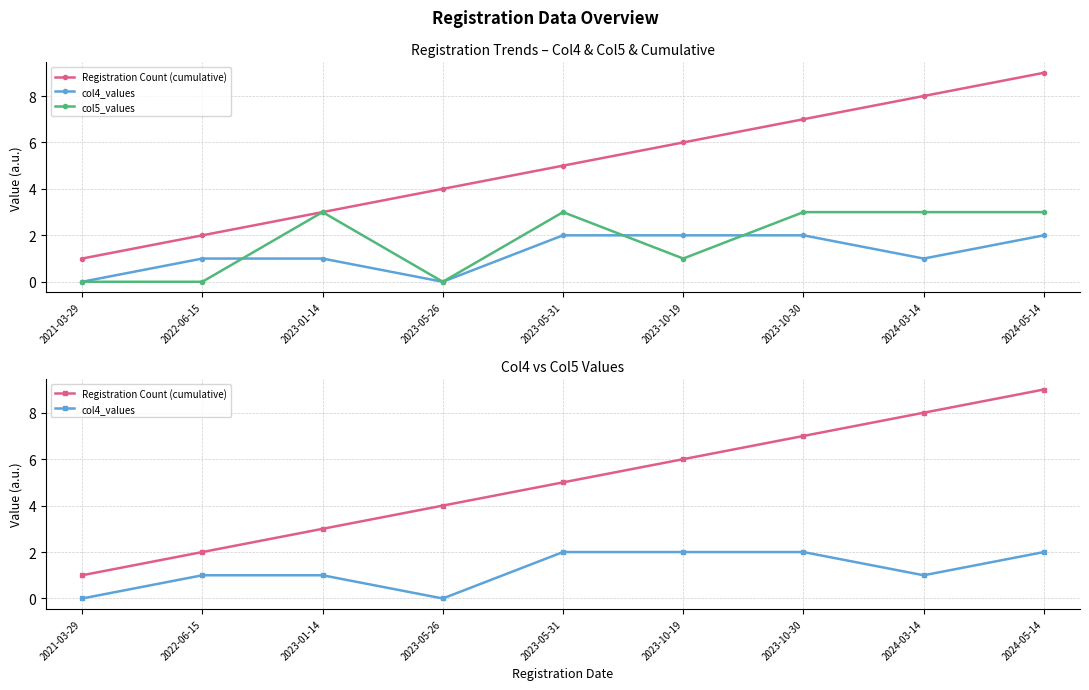

Between which two adjacent categories do col5_values and col4_values first intersect?

2022-06-15 and 2023-01-14